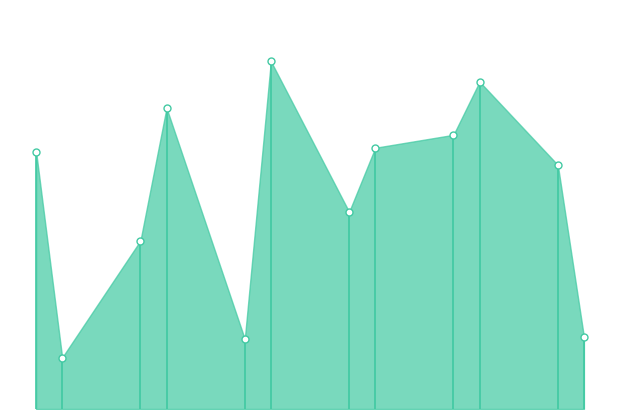

How many lines are shown in the chart?

1